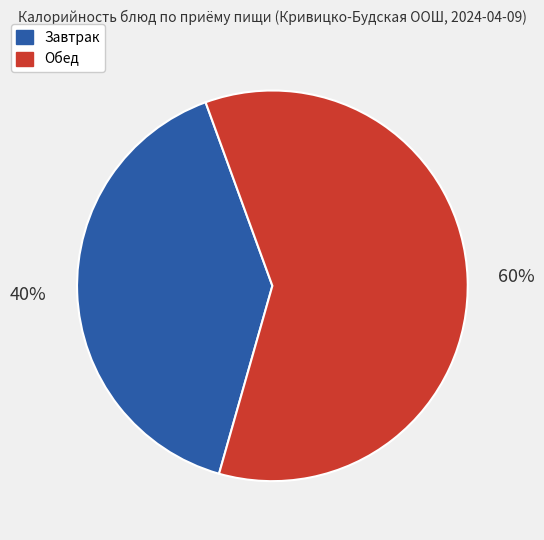

Is there a majority slice in this chart?

Yes